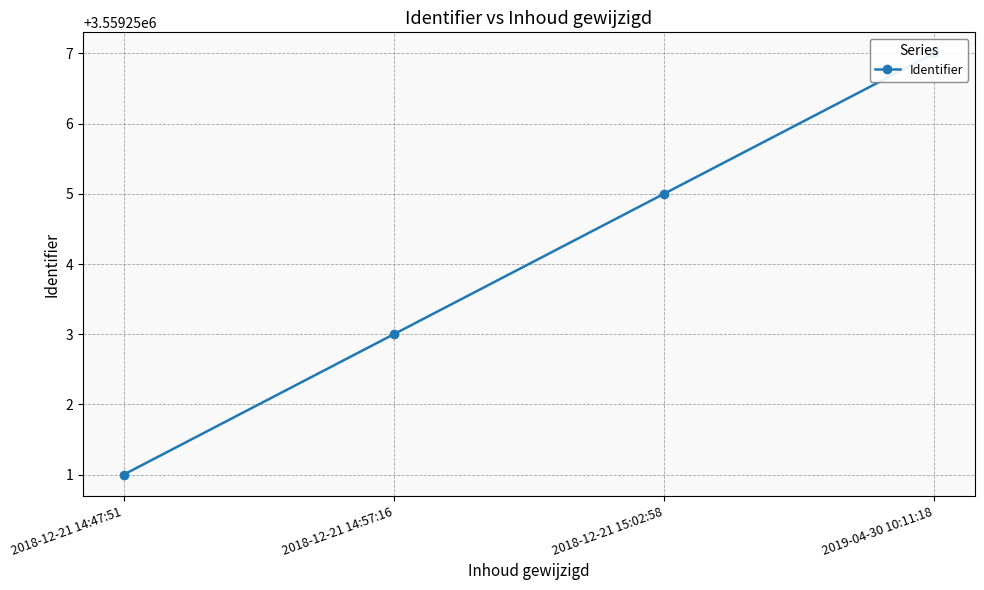

How many data points are less than 3559255?

2